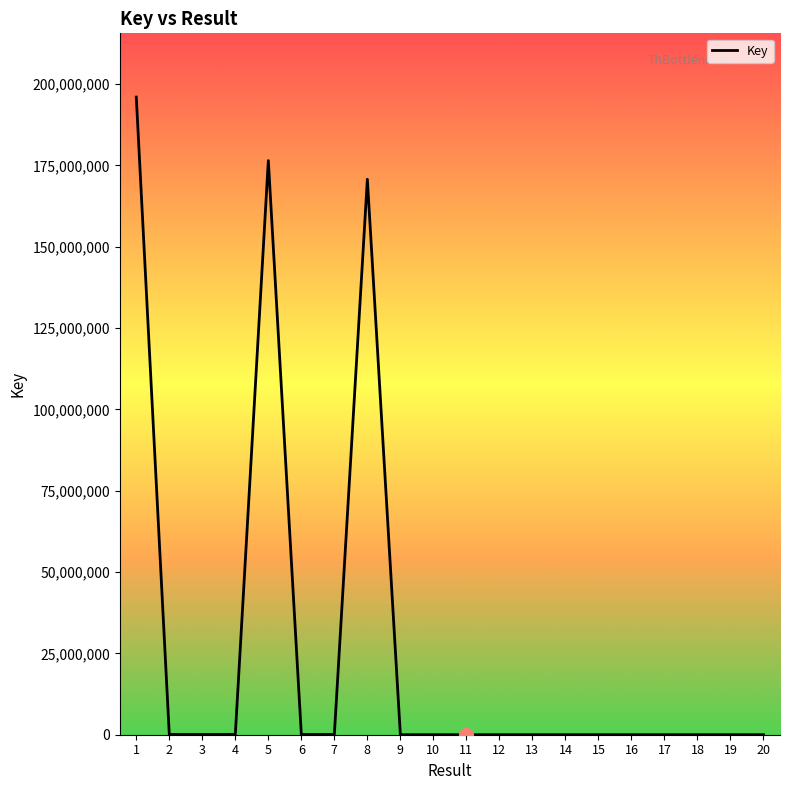

What is the maximum value shown in the chart?

196021039